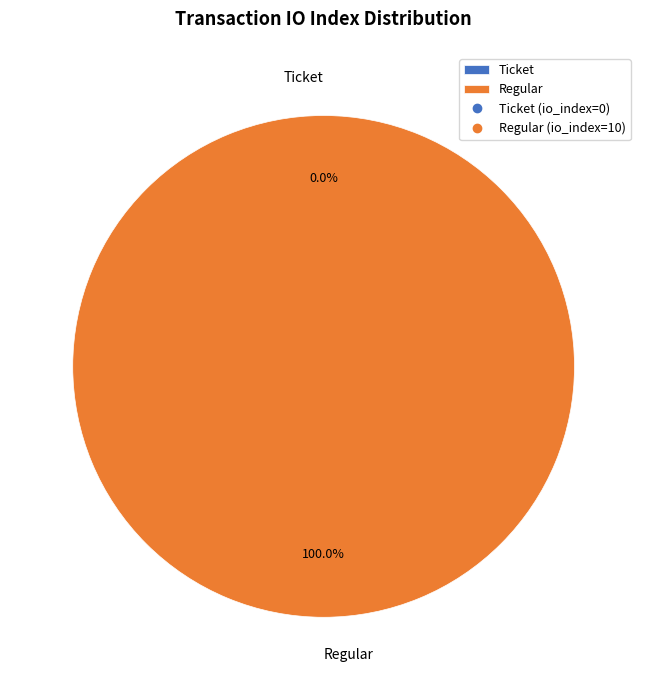

Which category has the smallest portion of the pie?

Ticket